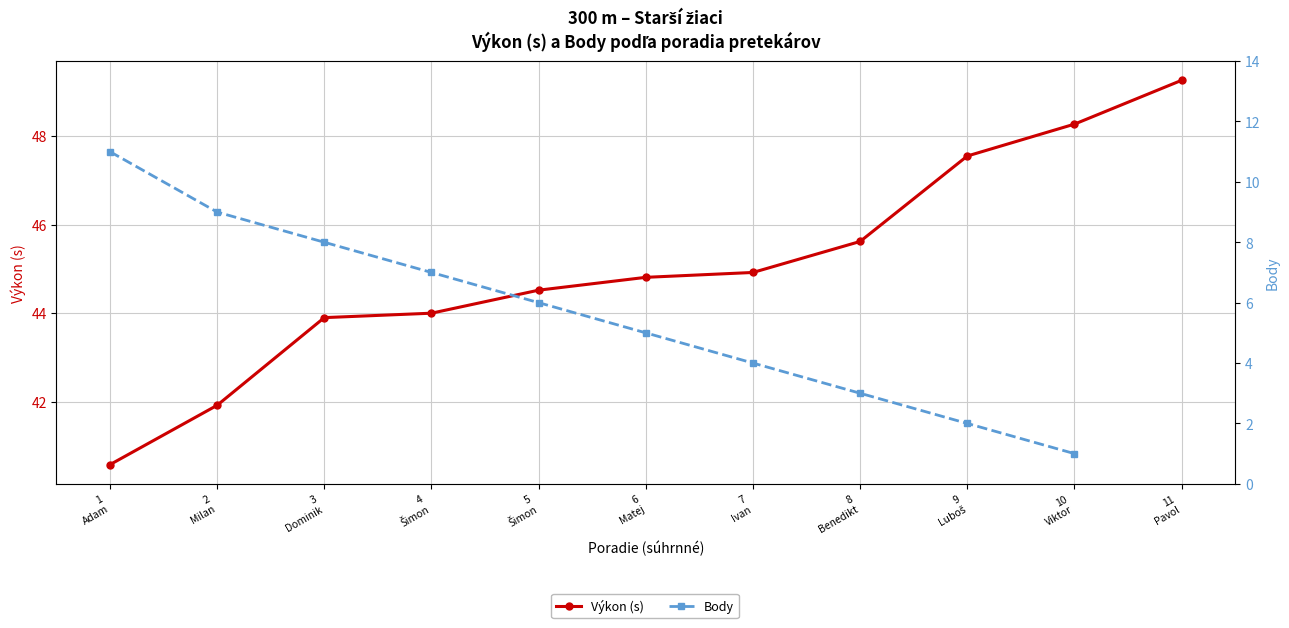

True or false: Body and Výkon (s) intersect in this chart.

False